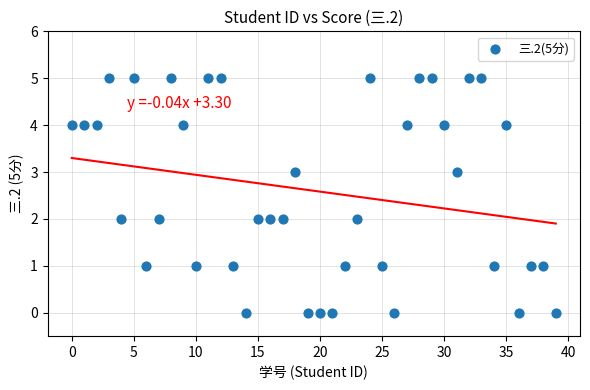

What is the range of Y values (max minus min)?

5